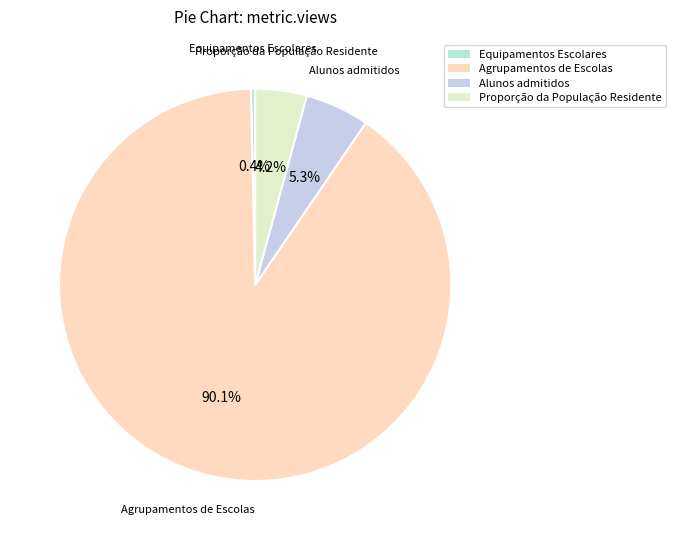

To the nearest percent, what is the difference between the Alunos admitidos and Proporção da População Residente slice percentages?

1%